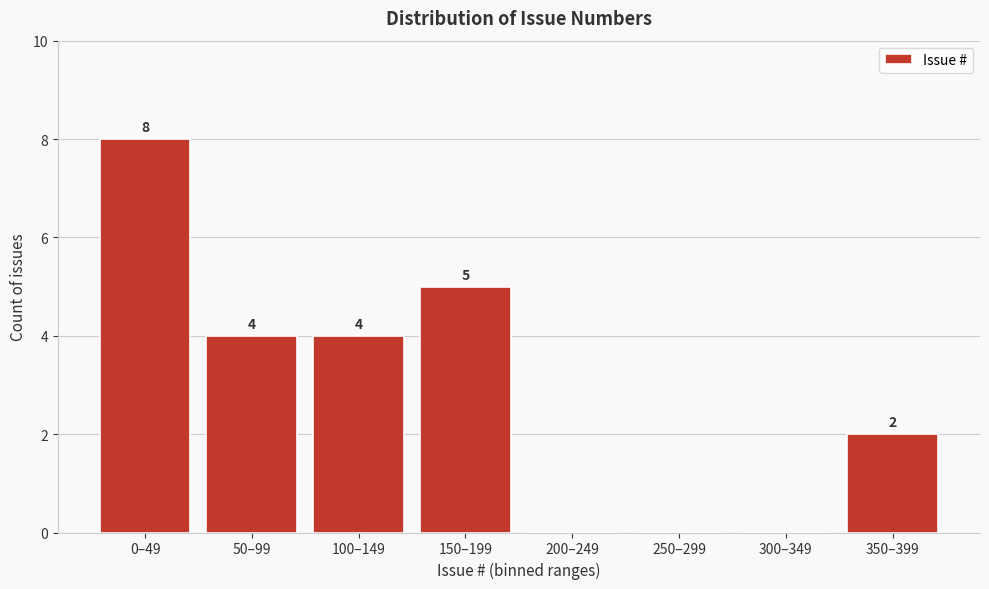

Reading left to right, what are all the values shown in this chart?

0–49=8	50–99=4	100–149=4	150–199=5	200–249=0	250–299=0	300–349=0	350–399=2